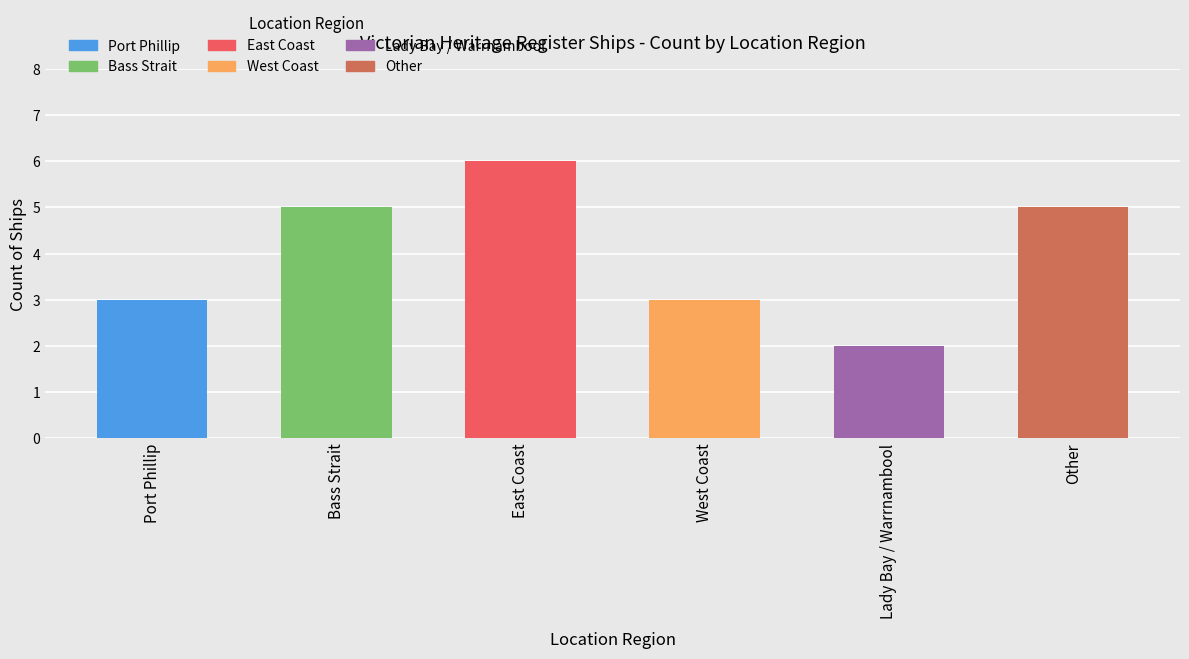

What is the maximum value shown in the chart?

6